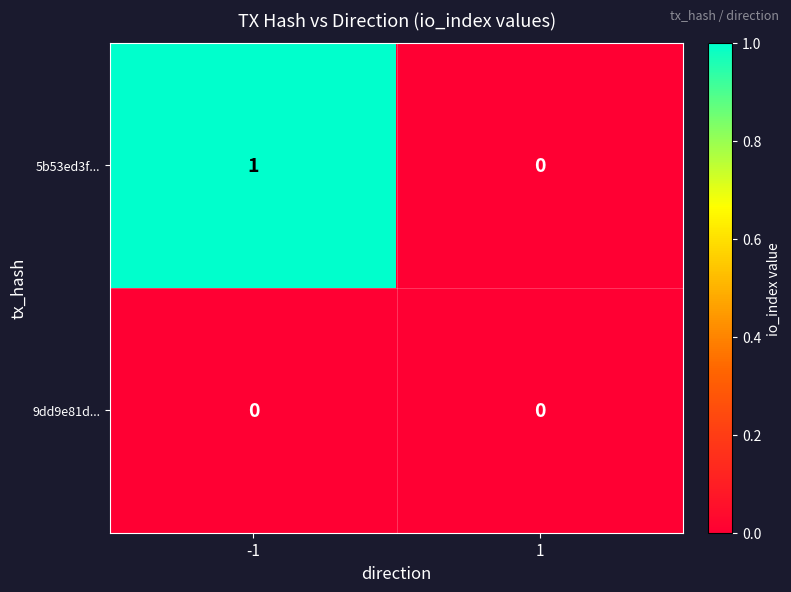

Count the number of data series in this chart.

2